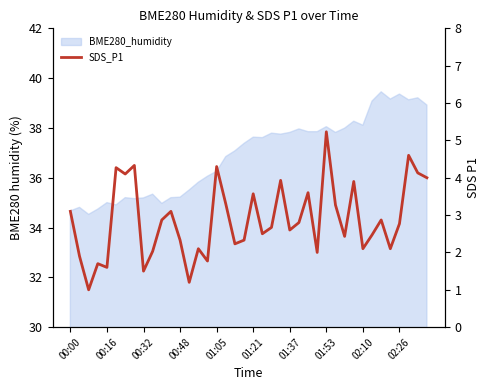

What is the smallest value displayed?

1.0